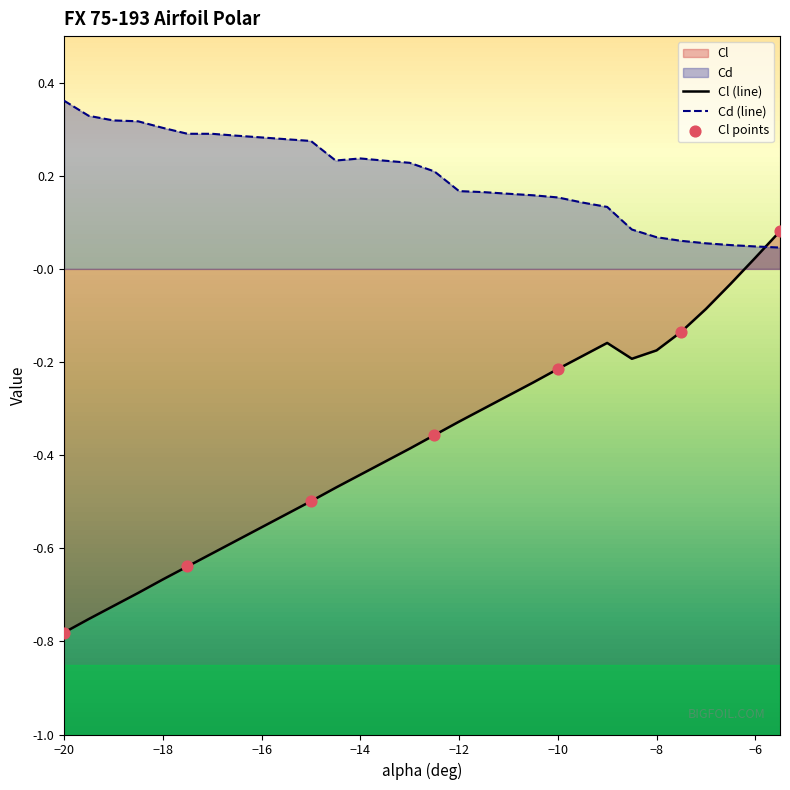

Which series has the largest total across all categories?

Cd (line)